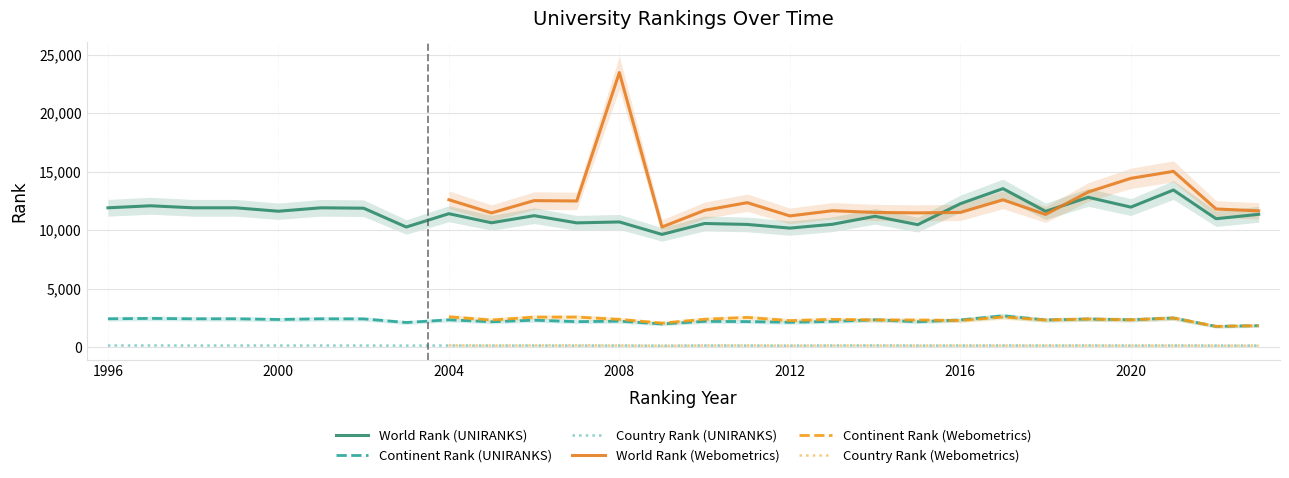

What is the difference between the second highest and minimum values in the Country Rank (UNIRANKS) series?

18